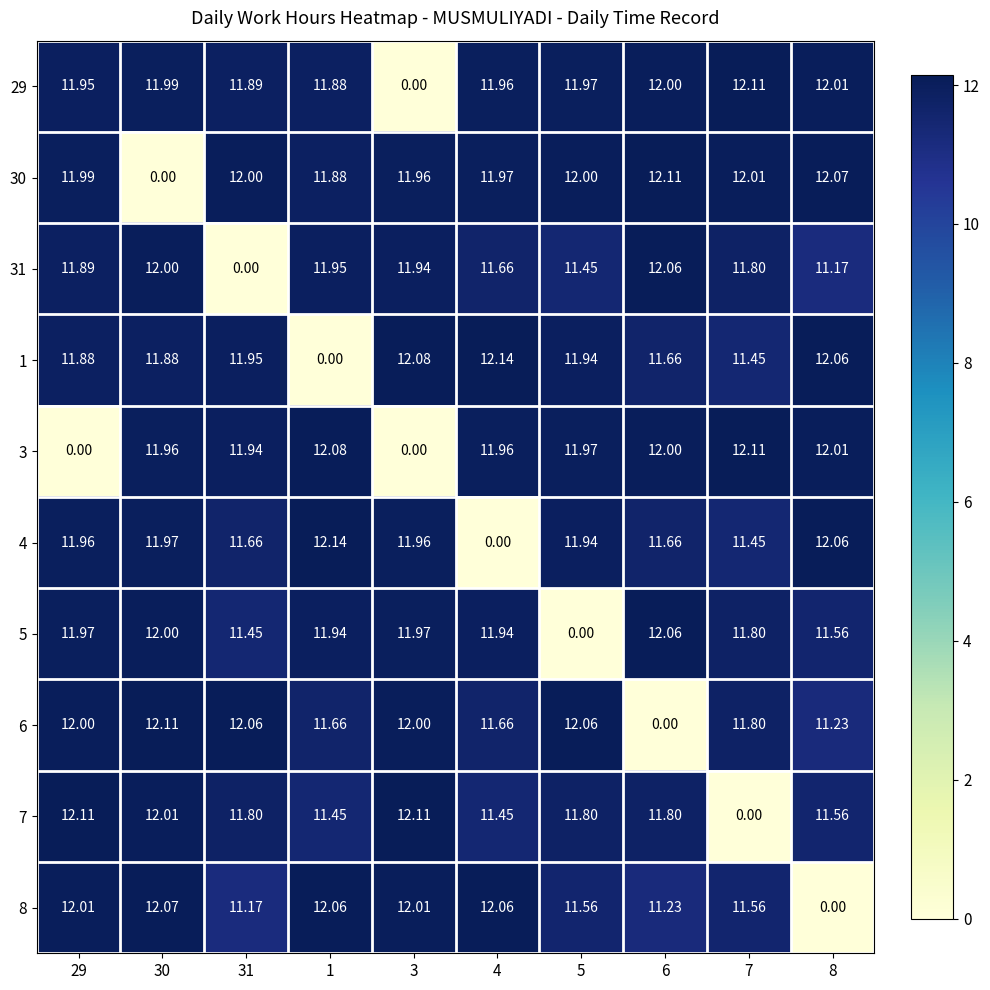

Reading left to right, extract all data points from this chart.

29: 29=11.9	30=12.0	31=11.9	1=11.9	3=0.0	4=12.0	5=12.0	6=12.0	7=12.1	8=12.0
30: 29=12.0	30=0.0	31=12.0	1=11.9	3=12.0	4=12.0	5=12.0	6=12.1	7=12.0	8=12.1
31: 29=11.9	30=12.0	31=0.0	1=11.9	3=11.9	4=11.7	5=11.4	6=12.1	7=11.8	8=11.2
1: 29=11.9	30=11.9	31=11.9	1=0.0	3=12.1	4=12.1	5=11.9	6=11.7	7=11.4	8=12.1
3: 29=0.0	30=12.0	31=11.9	1=12.1	3=0.0	4=12.0	5=12.0	6=12.0	7=12.1	8=12.0
4: 29=12.0	30=12.0	31=11.7	1=12.1	3=12.0	4=0.0	5=11.9	6=11.7	7=11.4	8=12.1
5: 29=12.0	30=12.0	31=11.4	1=11.9	3=12.0	4=11.9	5=0.0	6=12.1	7=11.8	8=11.6
6: 29=12.0	30=12.1	31=12.1	1=11.7	3=12.0	4=11.7	5=12.1	6=0.0	7=11.8	8=11.2
7: 29=12.1	30=12.0	31=11.8	1=11.4	3=12.1	4=11.4	5=11.8	6=11.8	7=0.0	8=11.6
8: 29=12.0	30=12.1	31=11.2	1=12.1	3=12.0	4=12.1	5=11.6	6=11.2	7=11.6	8=0.0